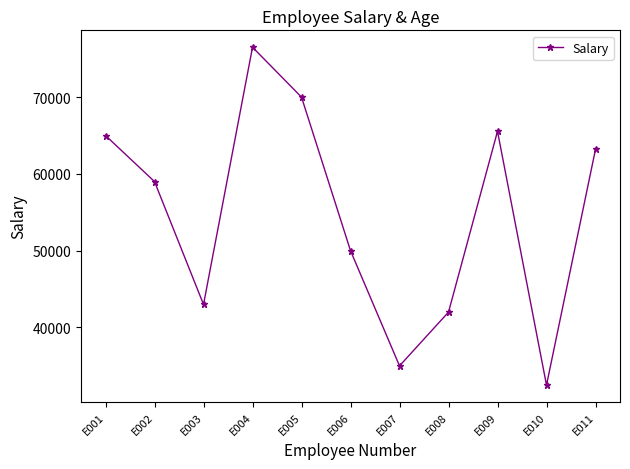

What is the difference between the maximum and second lowest values?

41500